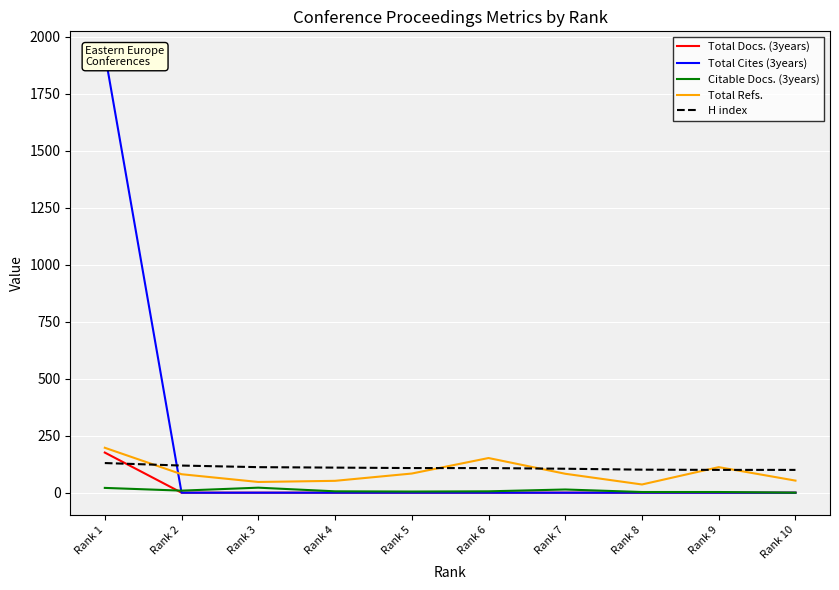

What is the greatest value displayed?

1927